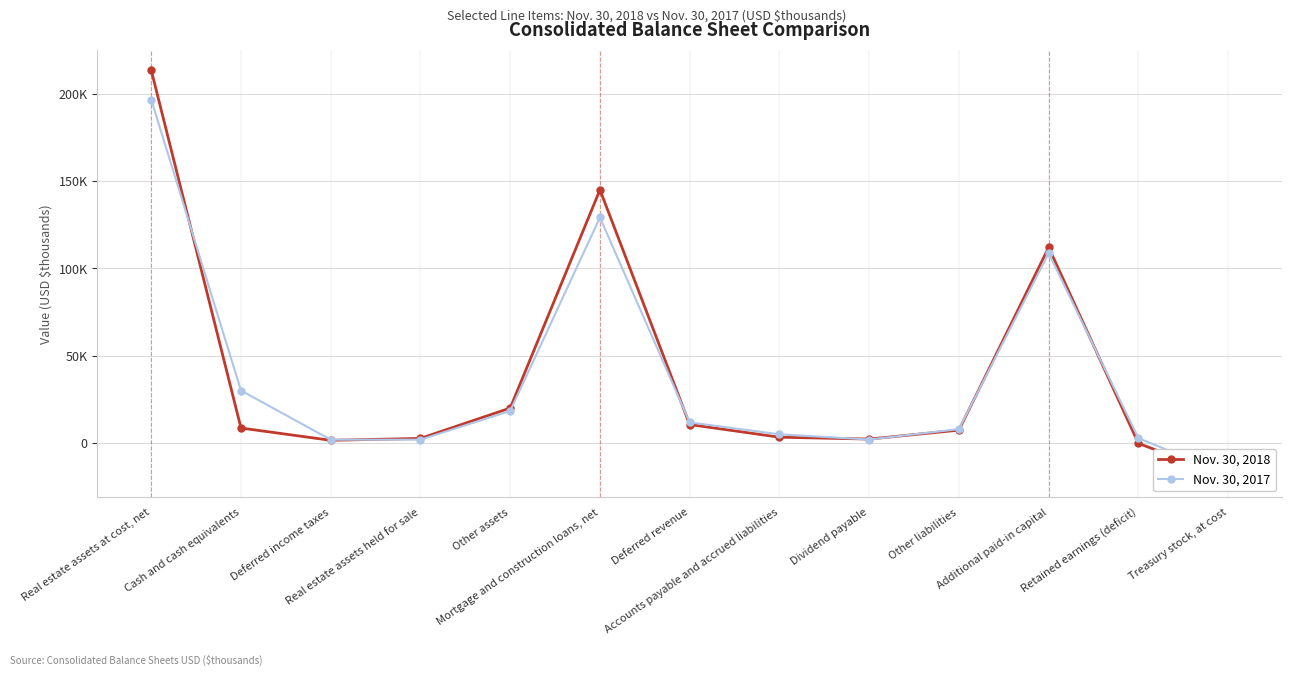

Rank the categories by Nov. 30, 2017 value from highest to lowest.

Real estate assets at cost, net, Mortgage and construction loans, net, Additional paid-in capital, Cash and cash equivalents, Other assets, Deferred revenue, Other liabilities, Accounts payable and accrued liabilities, Retained earnings (deficit), Dividend payable, Real estate assets held for sale, Deferred income taxes, Treasury stock, at cost